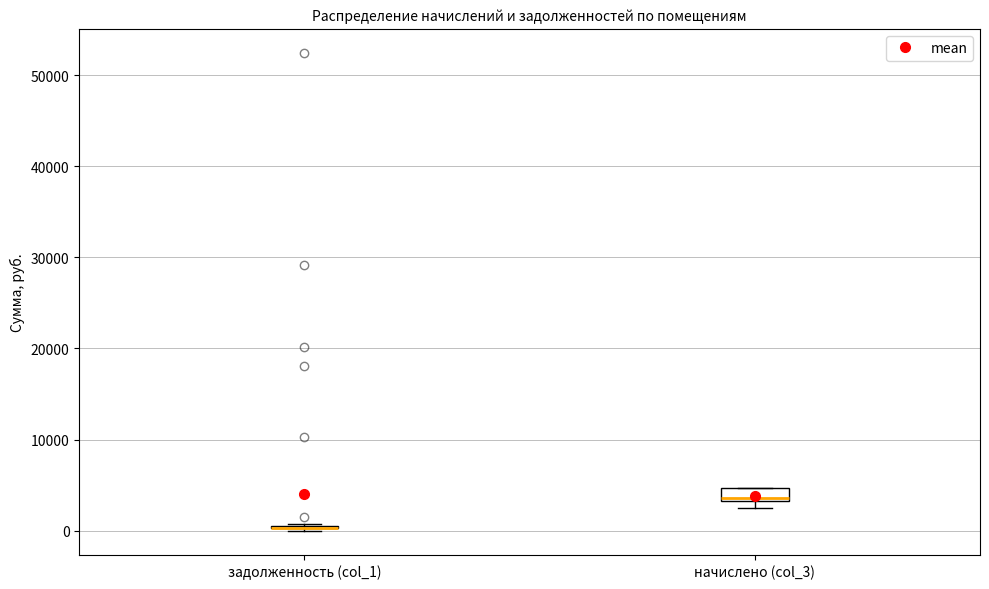

Which box is the tallest, from its lower edge to its upper edge?

начислено (col_3)